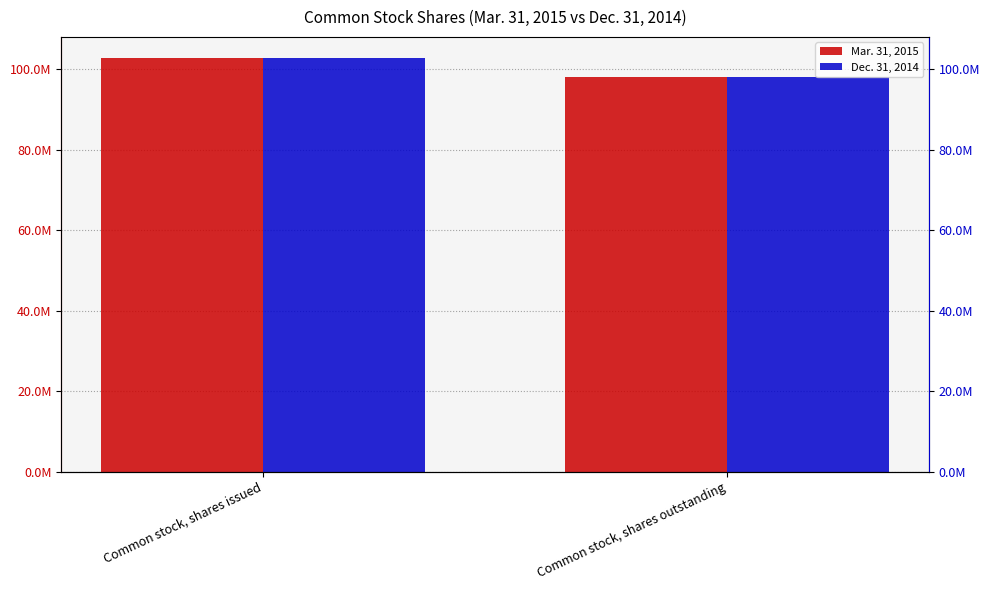

How many values in the Mar. 31, 2015 series are below 102890241?

1